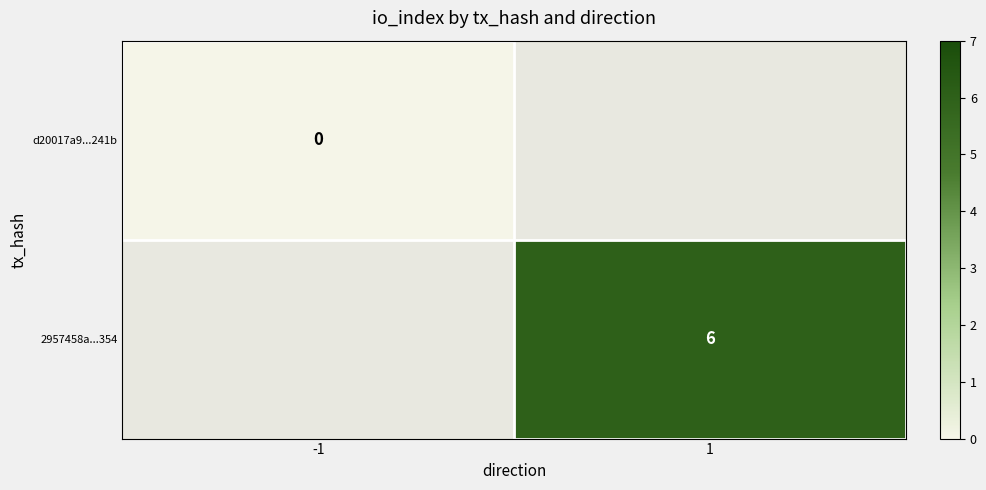

Which series has the largest total across all categories?

2957458a...354